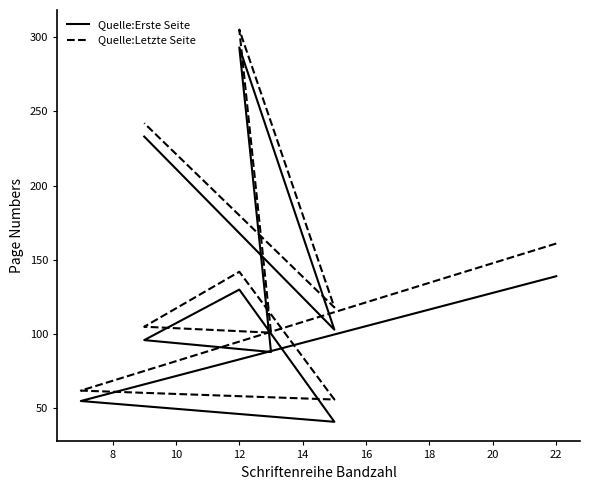

Does the chart display data point markers on the line(s)?

No